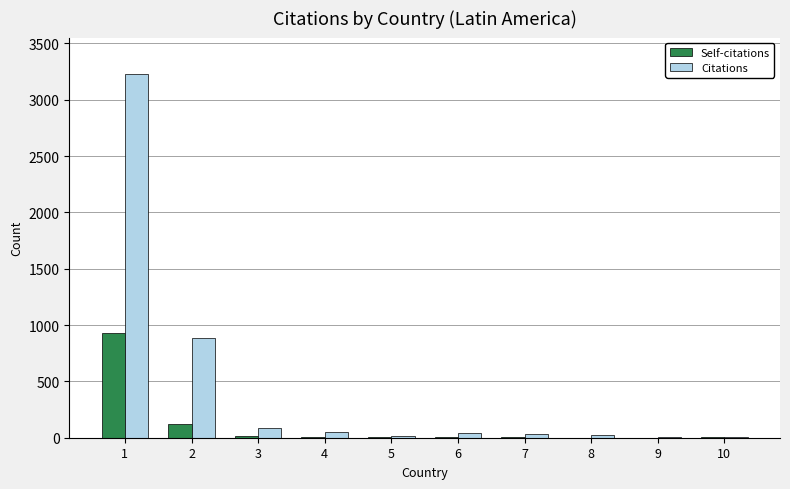

Is the value of Citations at 8 greater than the value of Self-citations at 1?

No